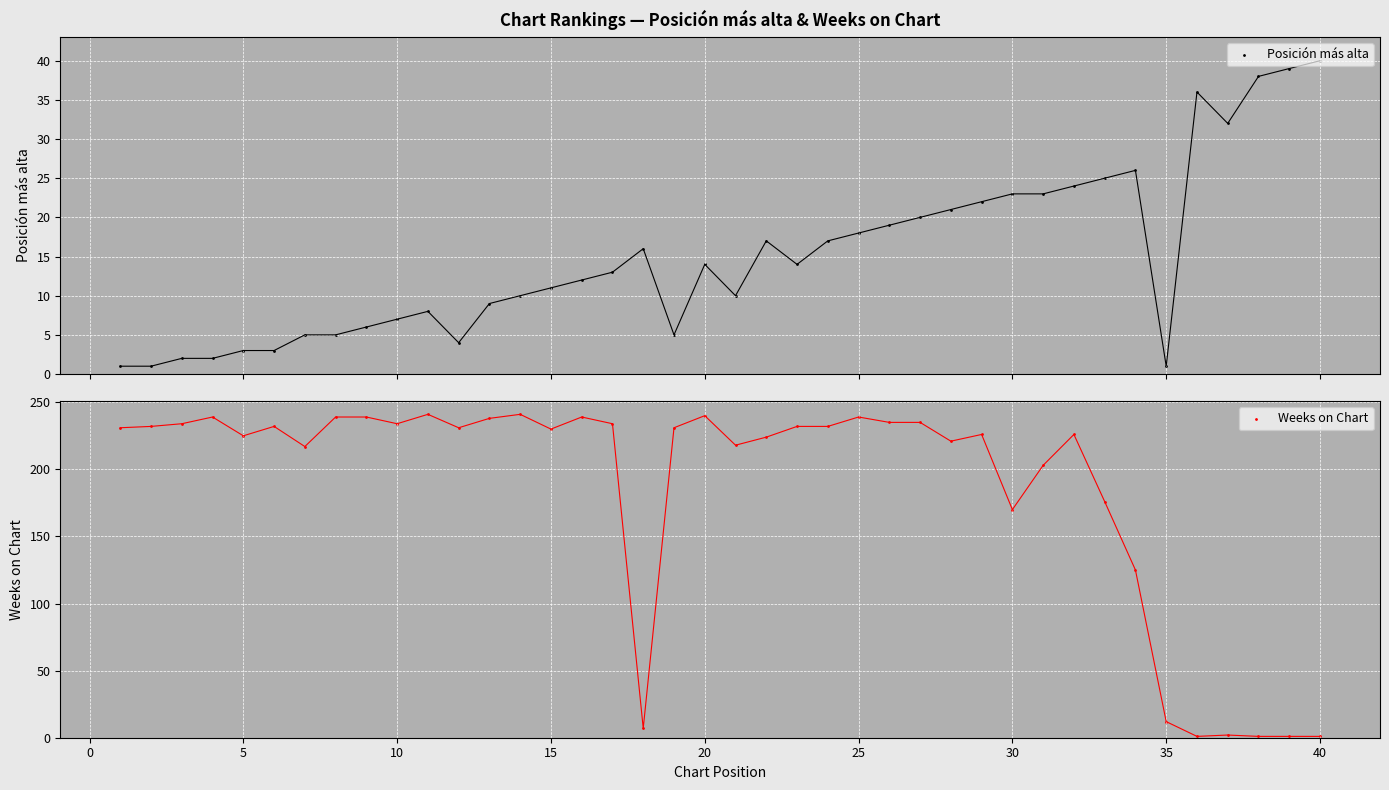

Which series has the largest total across all categories?

Weeks on Chart